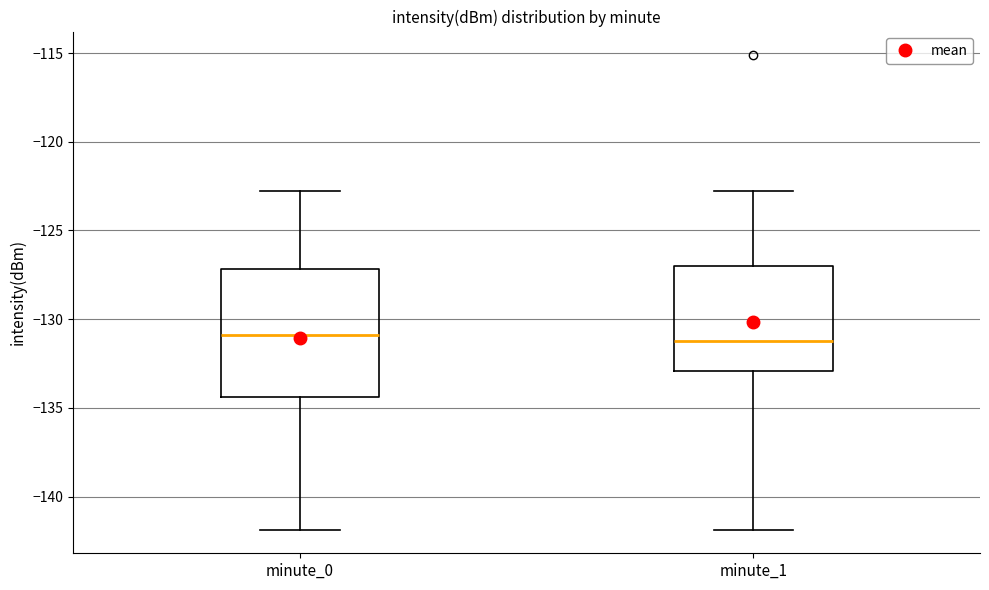

Which box is the tallest, from its lower edge to its upper edge?

minute_0